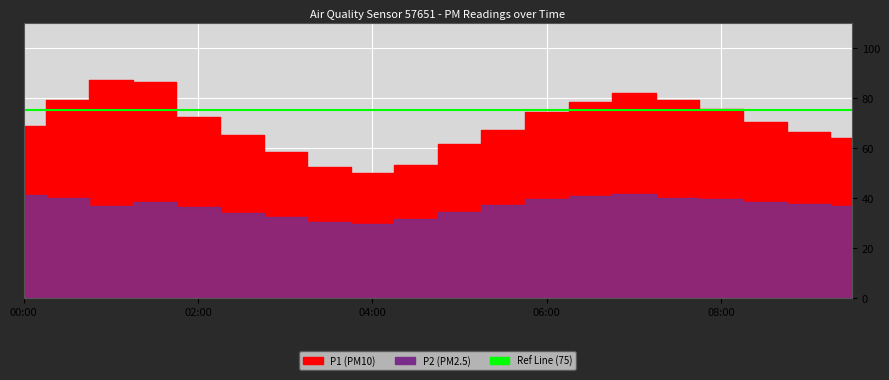

Rank the series by their average value, from highest to lowest.

P1, P2